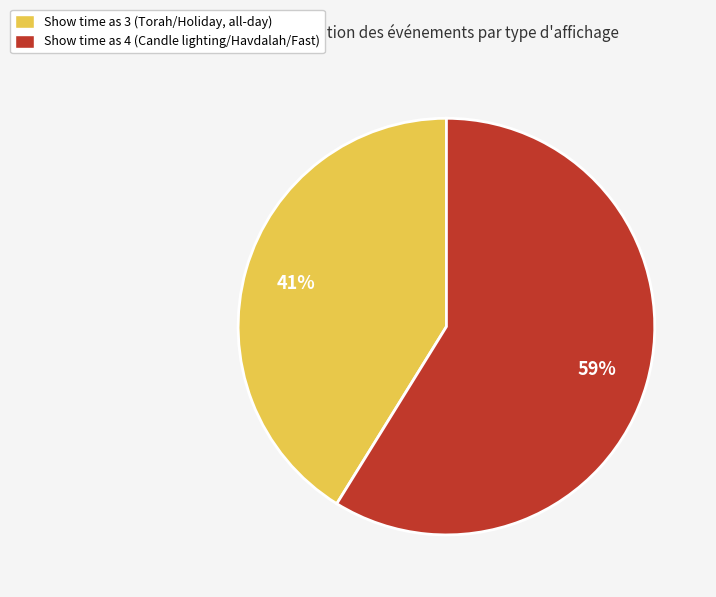

Is the sum of Show time as 4 (Candle lighting/Havdalah/Fast) and Show time as 3 (Torah/Holiday, all-day) greater than half?

Yes